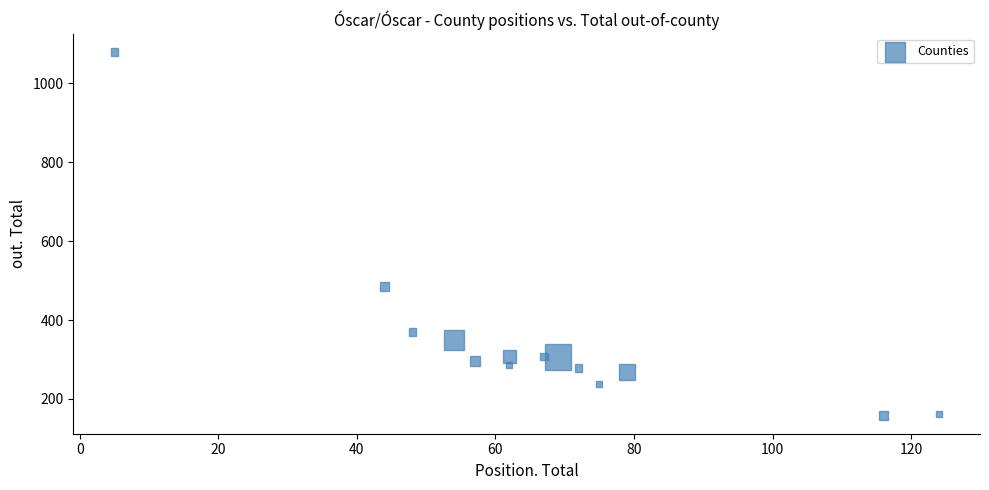

What Y value in the scatter plot is closest to 618?

486